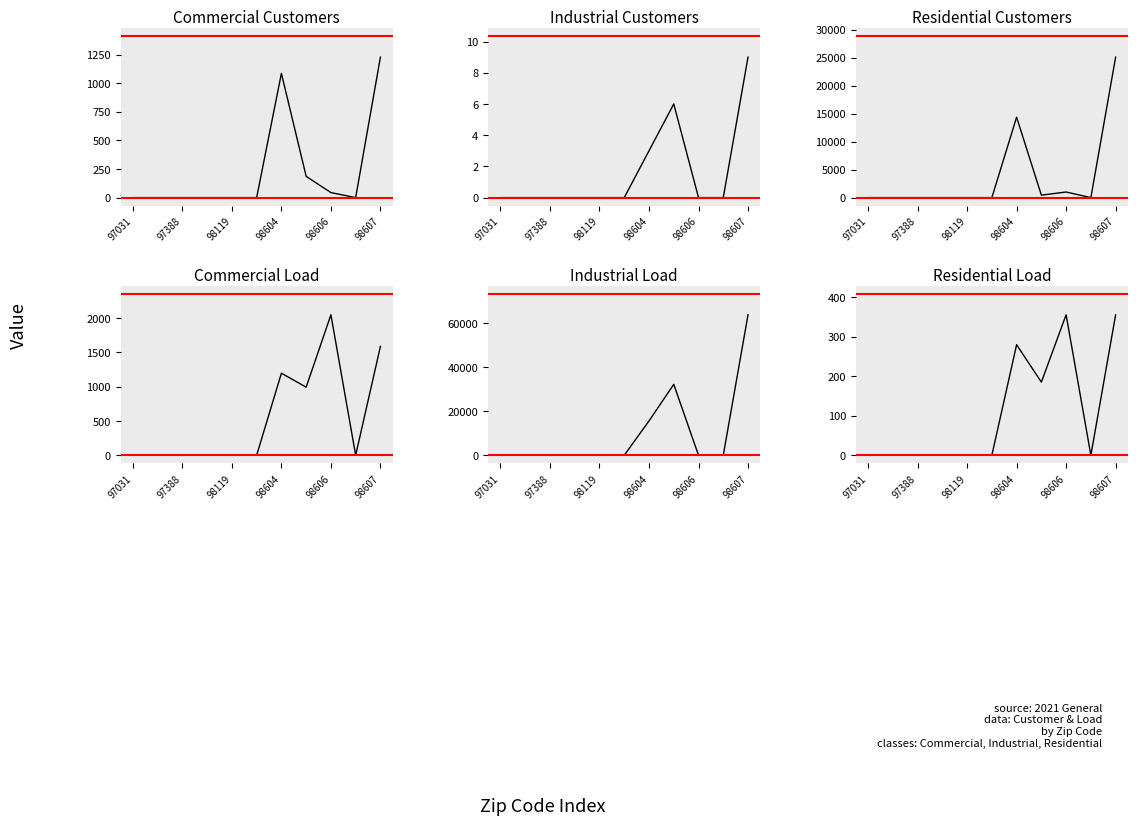

Does the chart display data point markers on the line(s)?

No